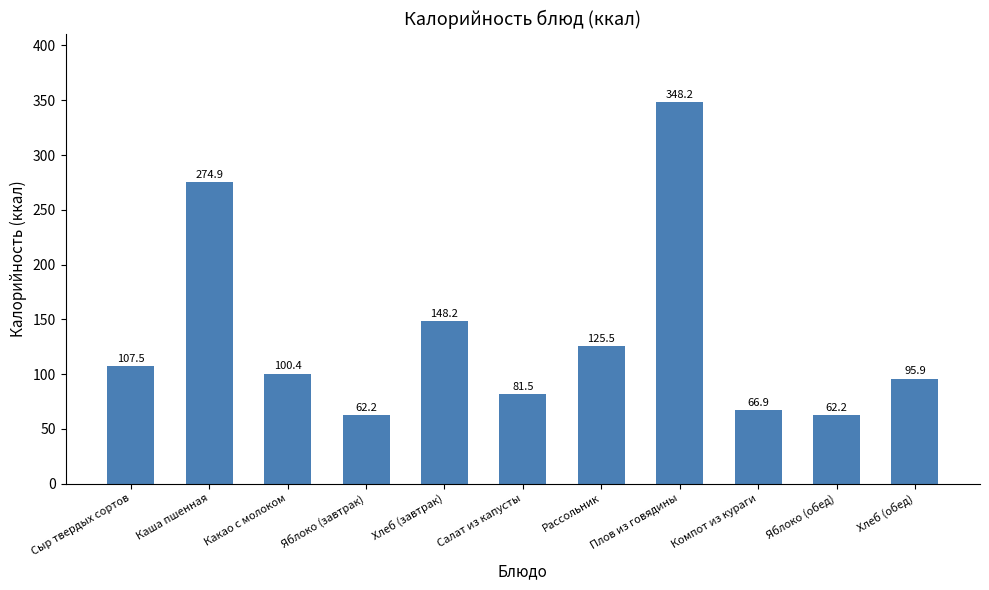

True or false: the data shows 62.2 at Яблоко (завтрак).

True